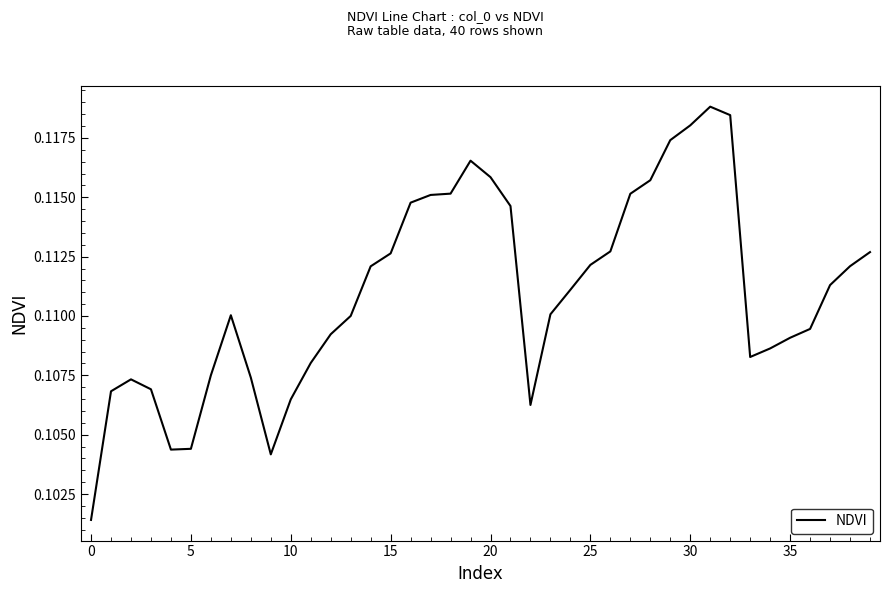

How many categories are shown in the chart?

40